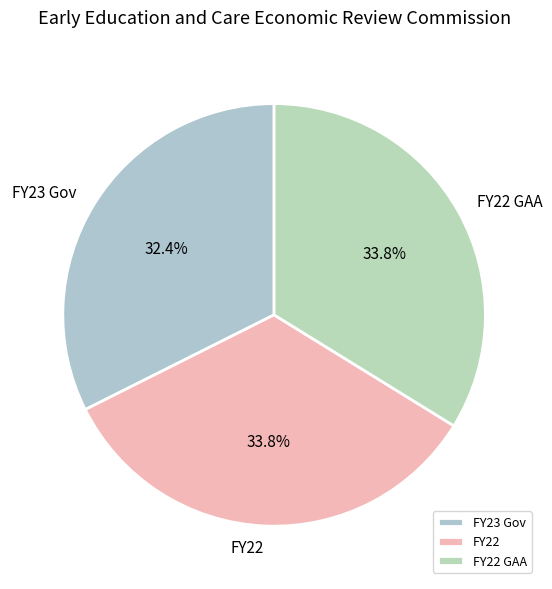

To the nearest percent, what is the difference between the FY23 Gov and FY22 GAA slice percentages?

1%